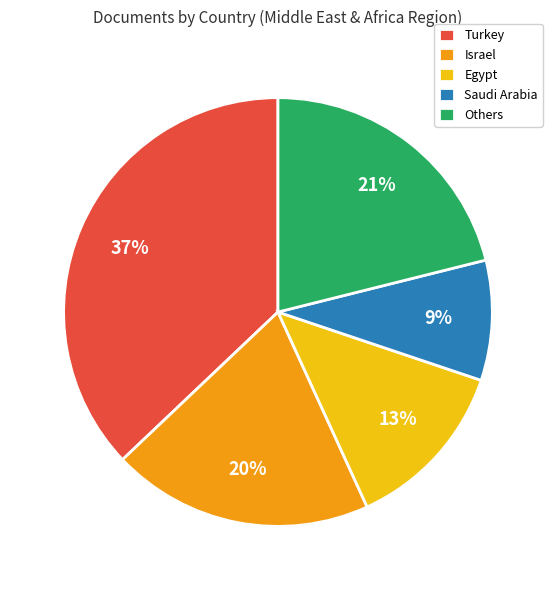

Is there a majority slice in this chart?

No